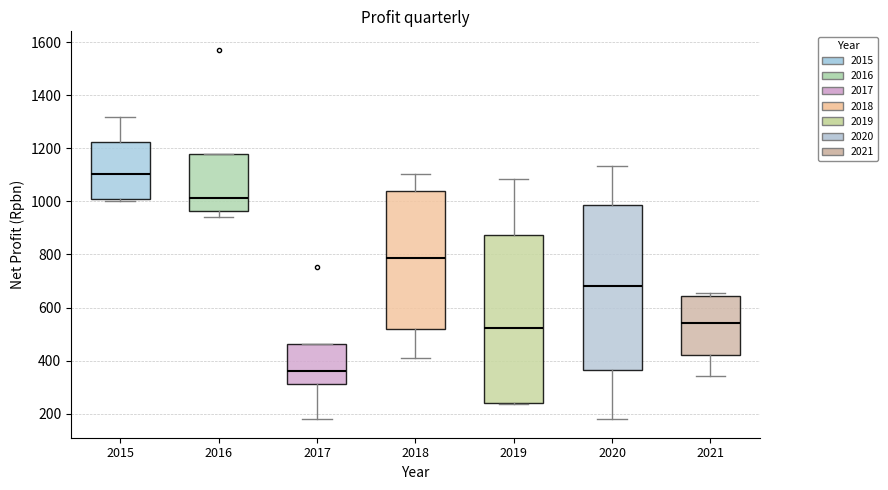

Which box has the highest median line?

2015